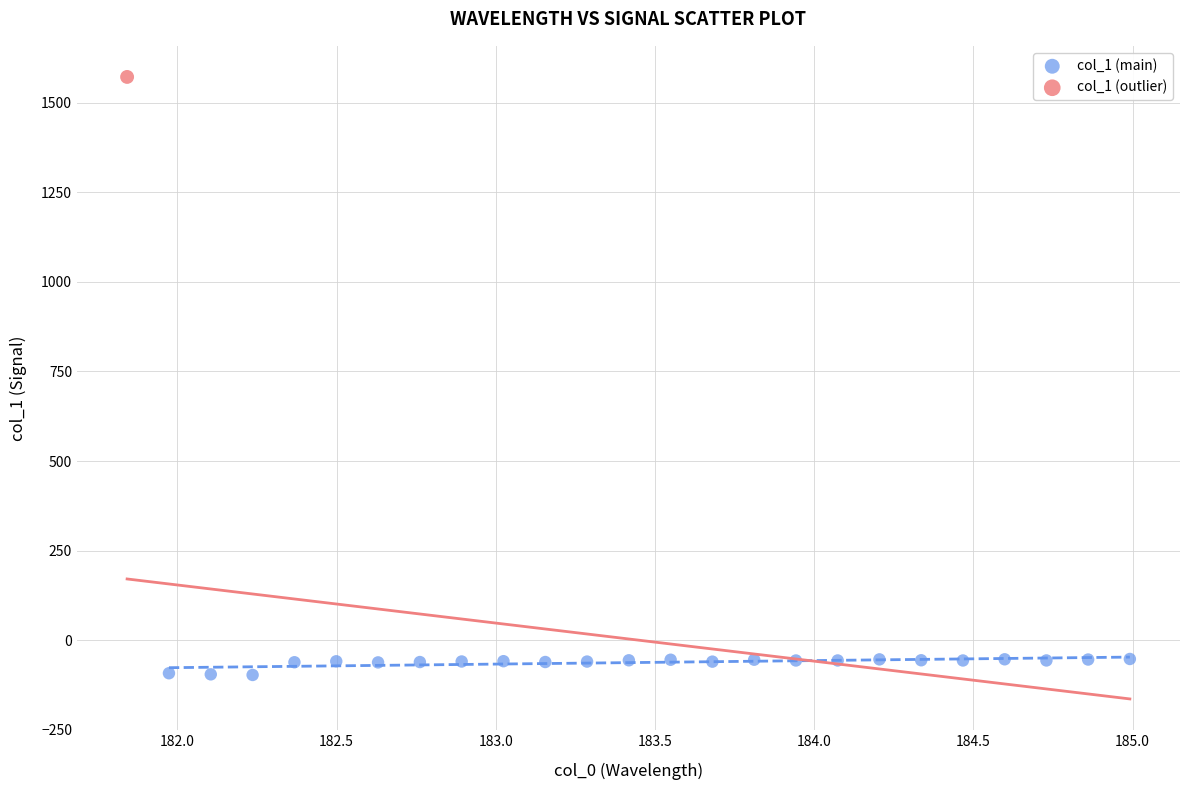

What are all the series names shown in the legend?

col_1 (main), col_1 (outlier)